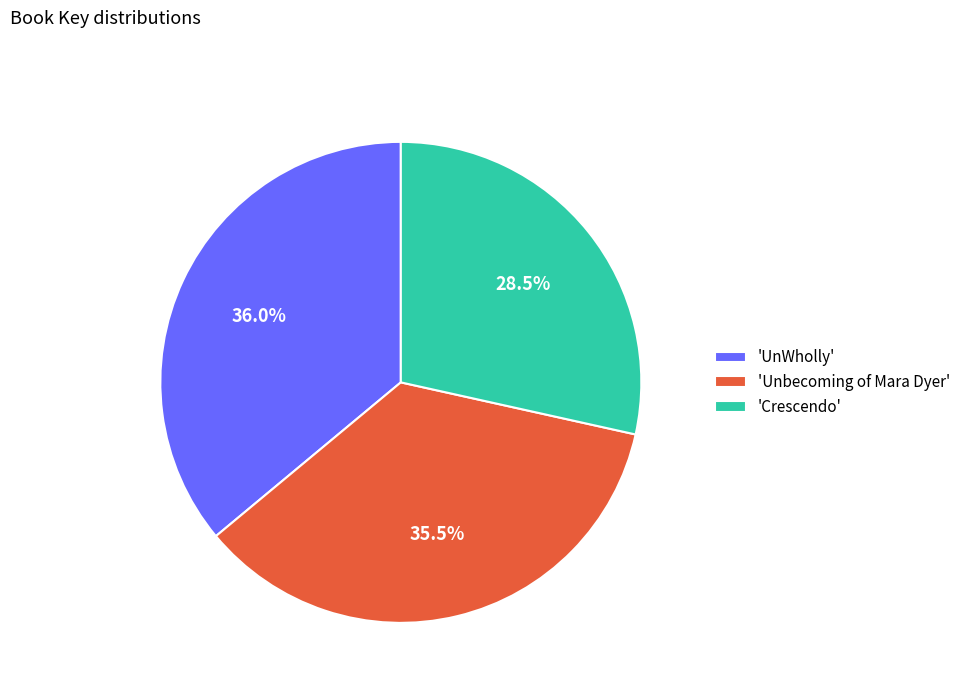

Which has a higher value, 'Crescendo' or 'UnWholly'?

'UnWholly'